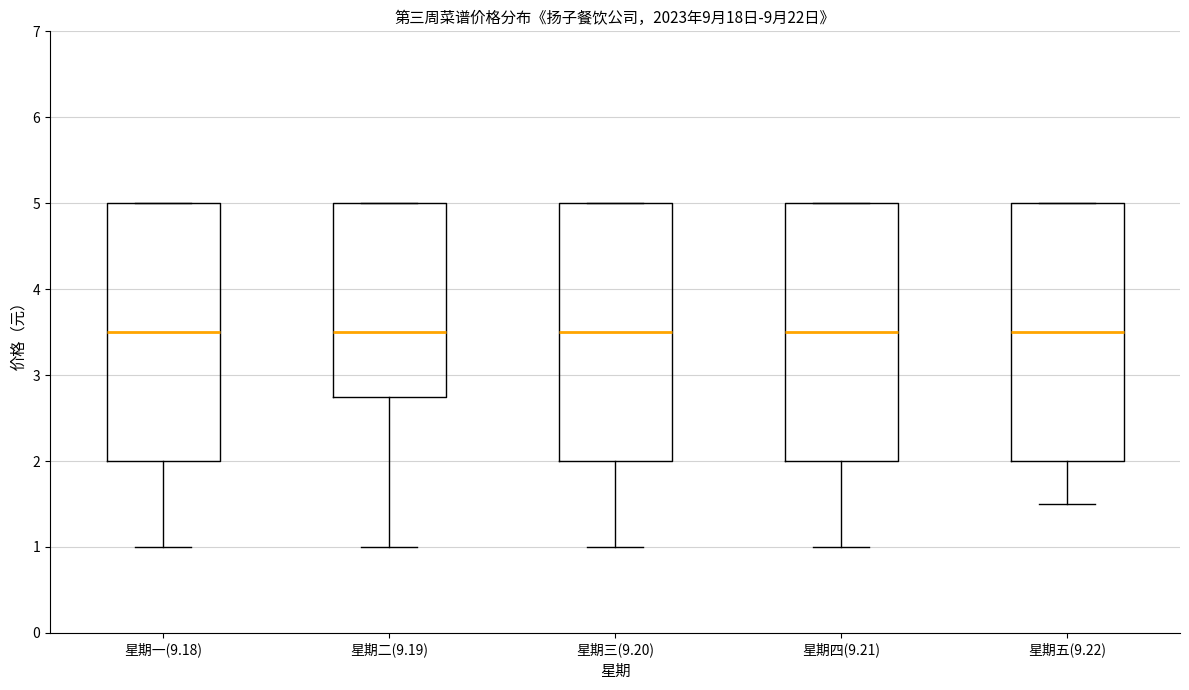

Where is the lower edge of the box for 星期四(9.21) on the y-axis? The values are not printed on the chart, so give them approximately, as read against the axis.

2.0